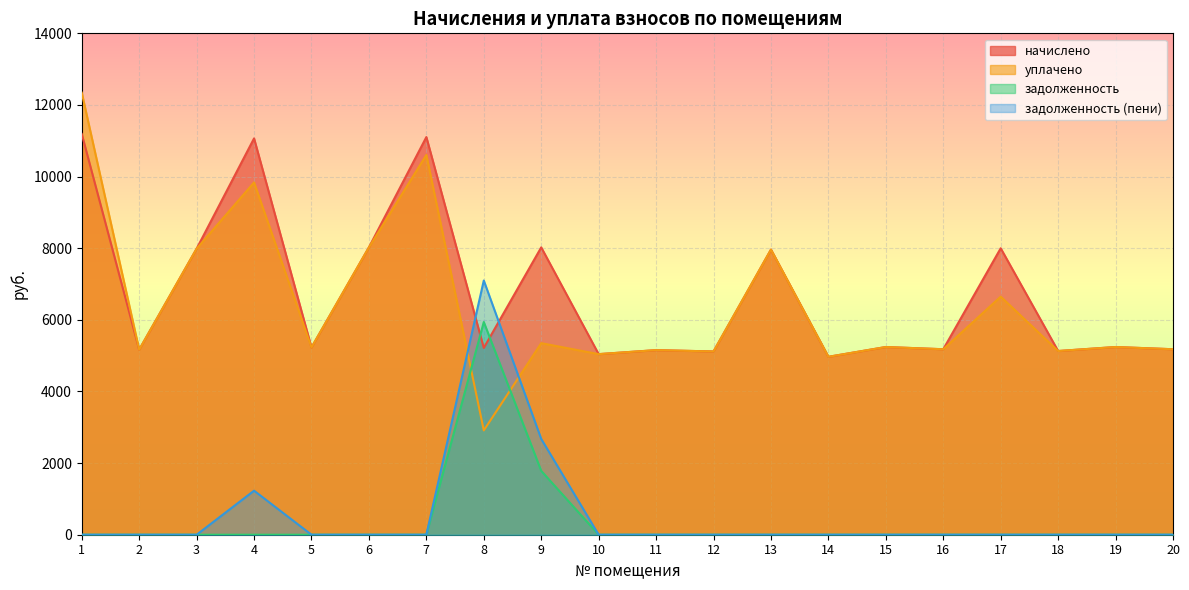

What is the total value across all series at 19?

10482.5